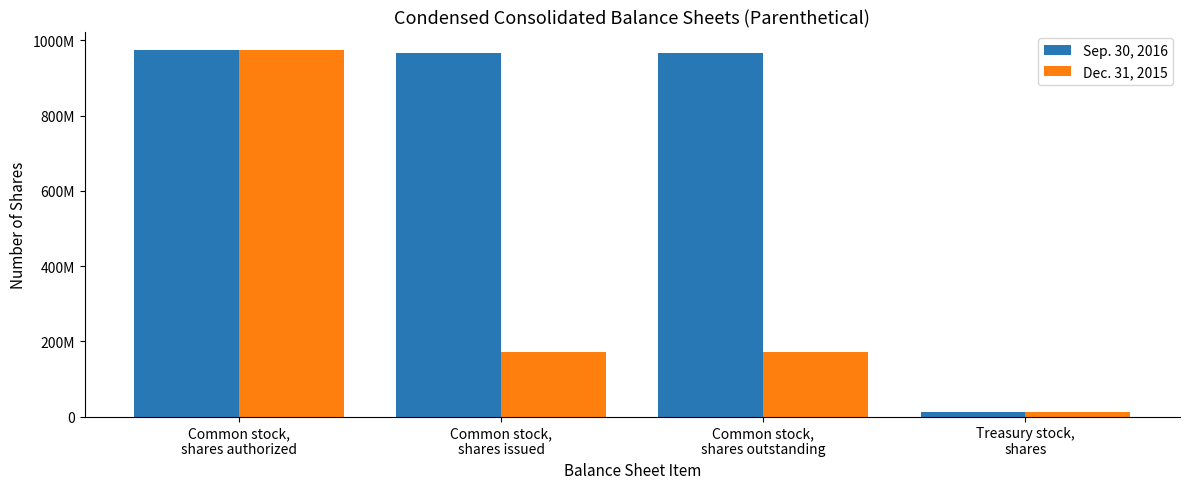

Is the value of Sep. 30, 2016 at Treasury stock,
shares greater than the value of Dec. 31, 2015 at Treasury stock,
shares?

No